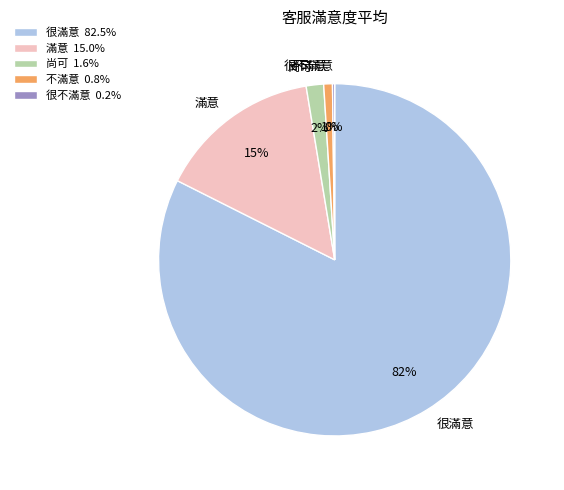

To the nearest percent, what portion does 很滿意 represent?

82%